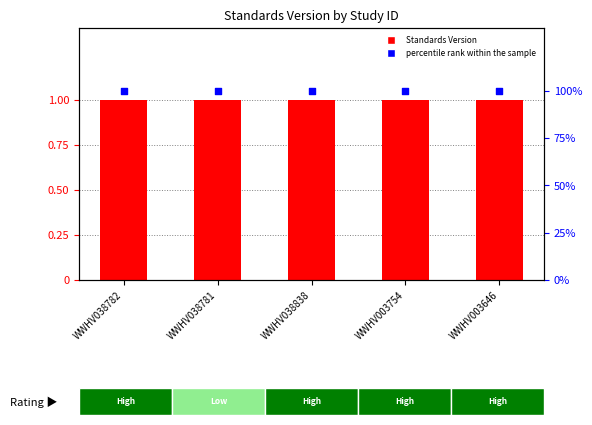

Which series reaches the minimum Y coordinate?

Standards Version